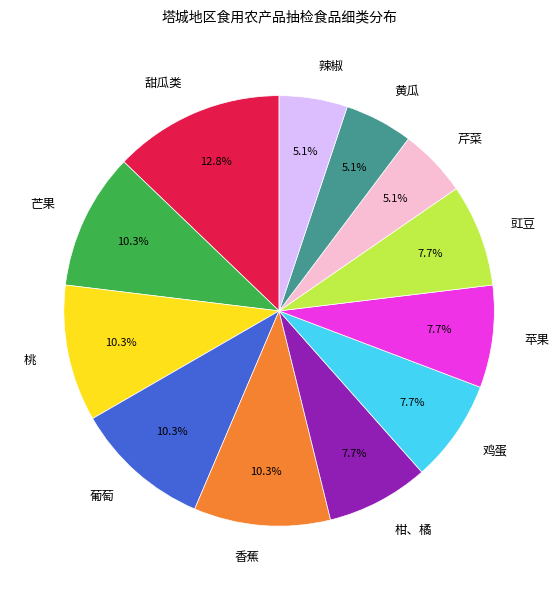

Does 香蕉 account for over 50% of the chart?

No